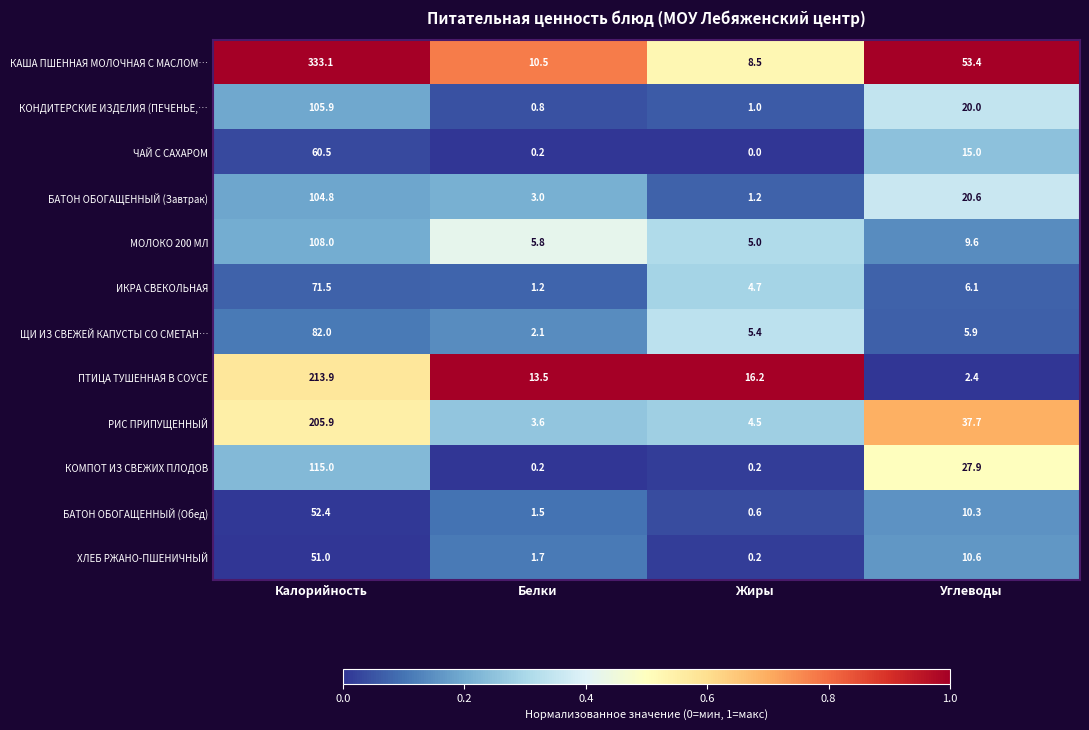

Which label corresponds to the largest value in the chart?

Калорийность